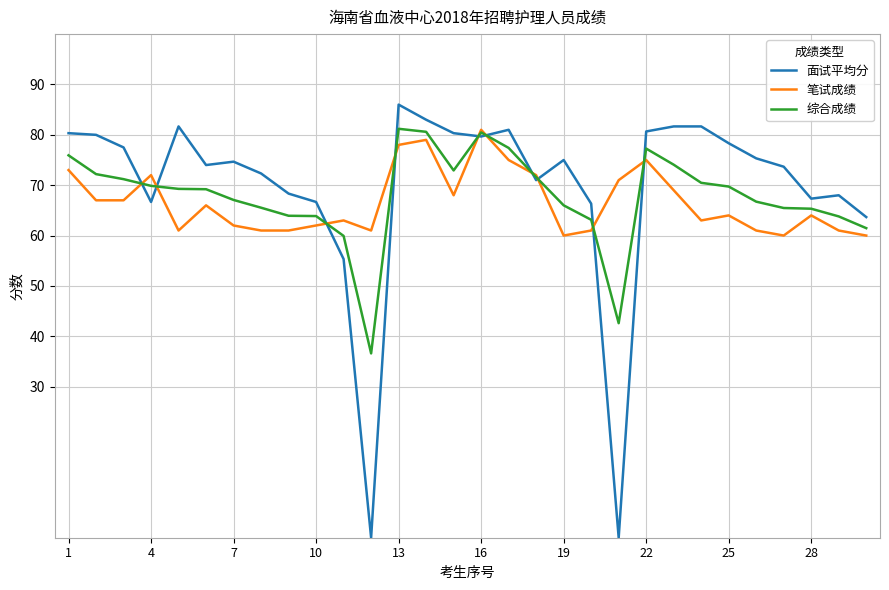

Which series has the largest range (max minus min)?

面试平均分